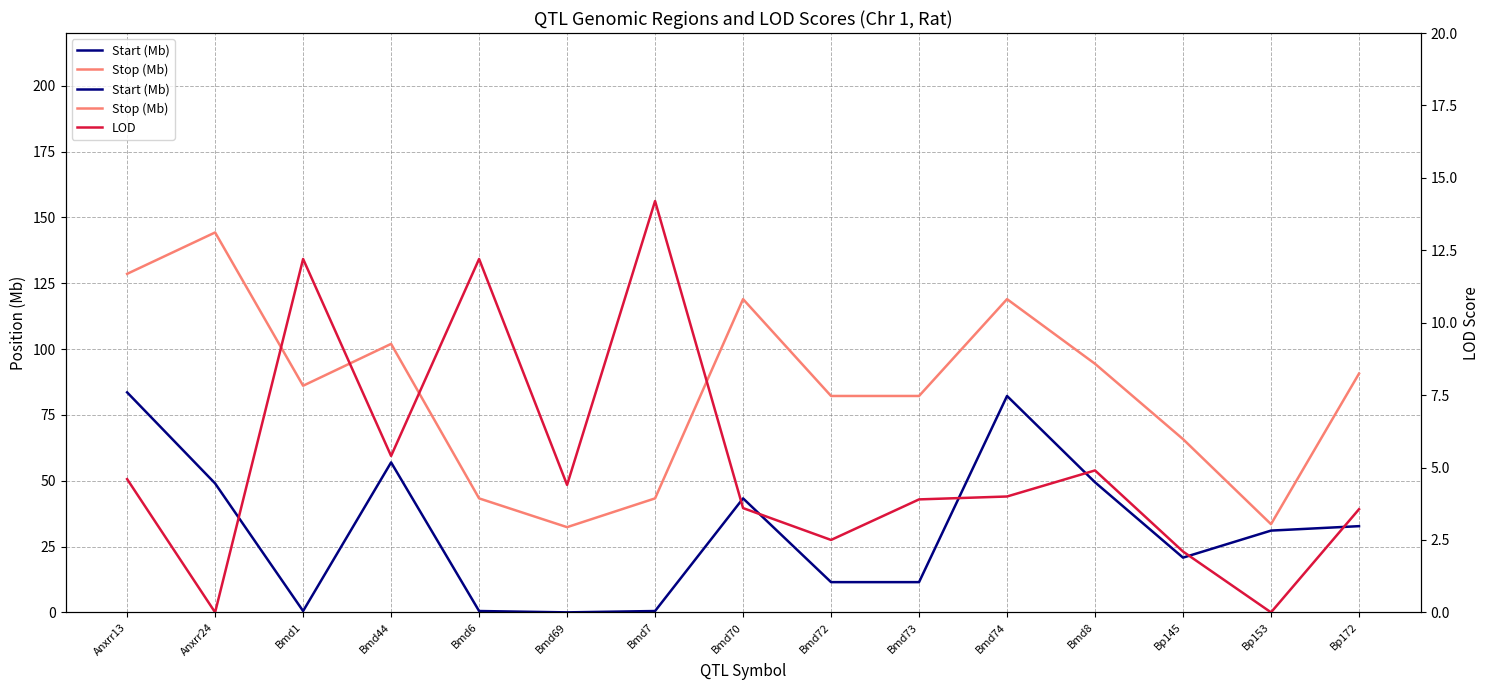

How many values in the Start (Mb) series are below 31?

7